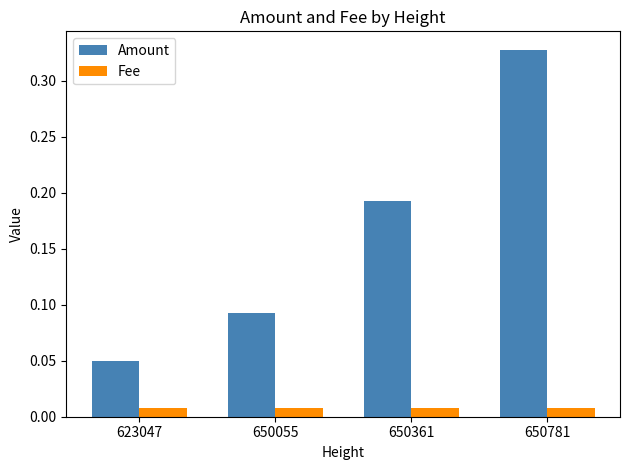

Rank the series at 623047 from highest to lowest value.

Amount, Fee